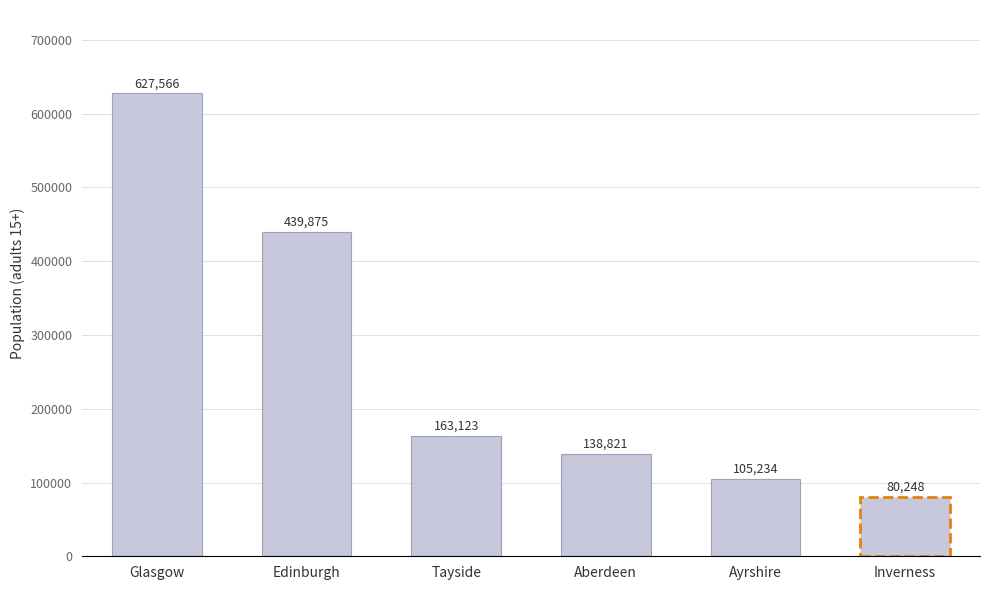

Reading left to right, transcribe all the data shown in this chart.

627566	439875	163123	138821	105234	80248